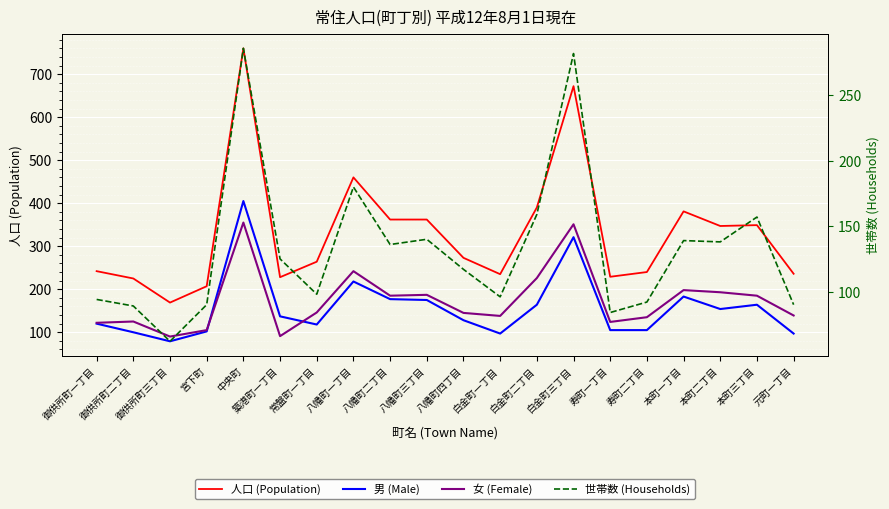

What are all the series names shown in the legend?

人口 (Population), 男 (Male), 女 (Female), 世帯数 (Households)